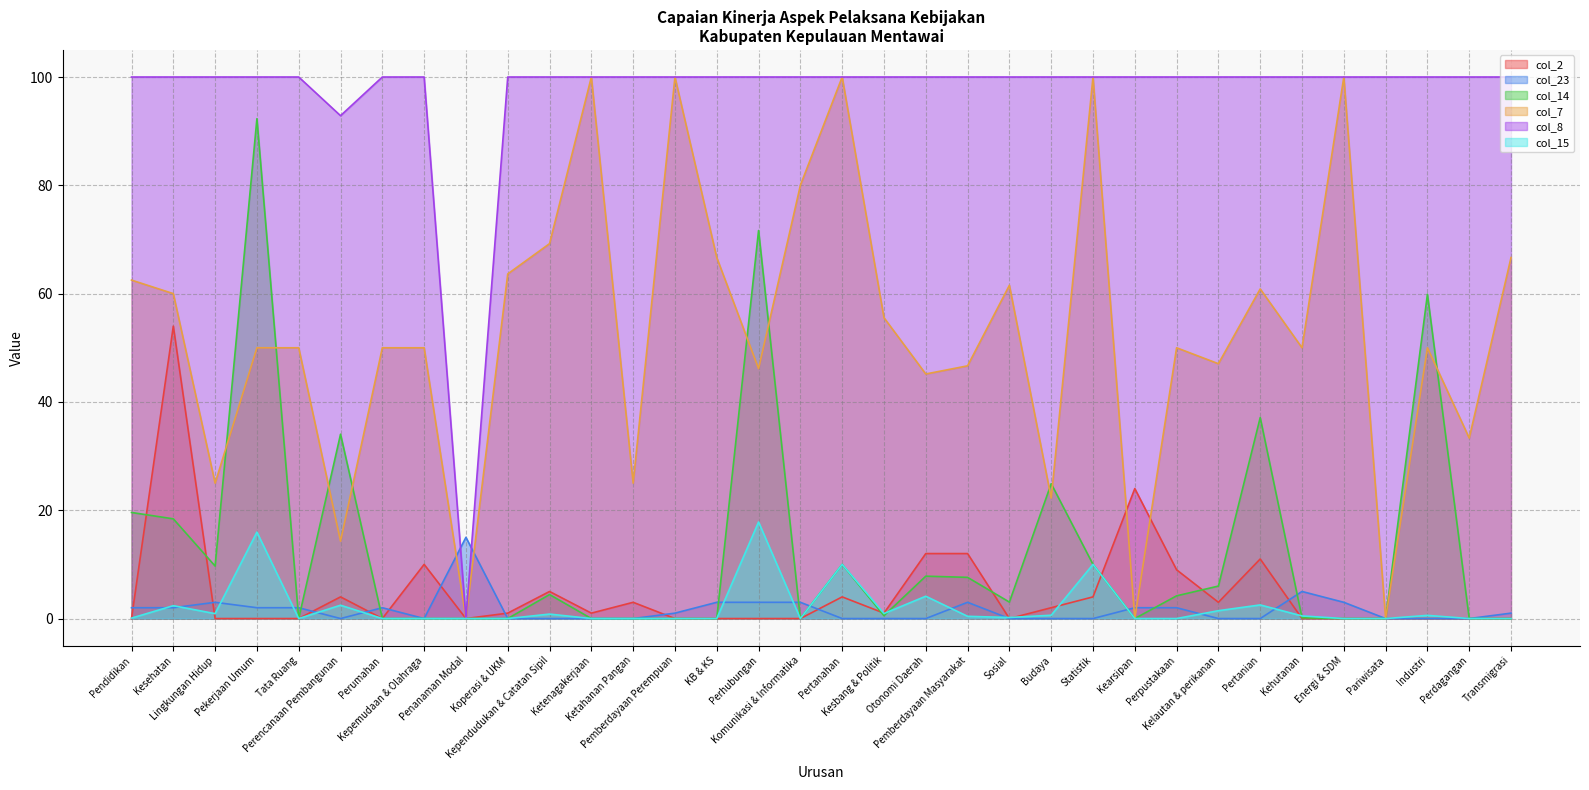

Count the number of data series in this chart.

6